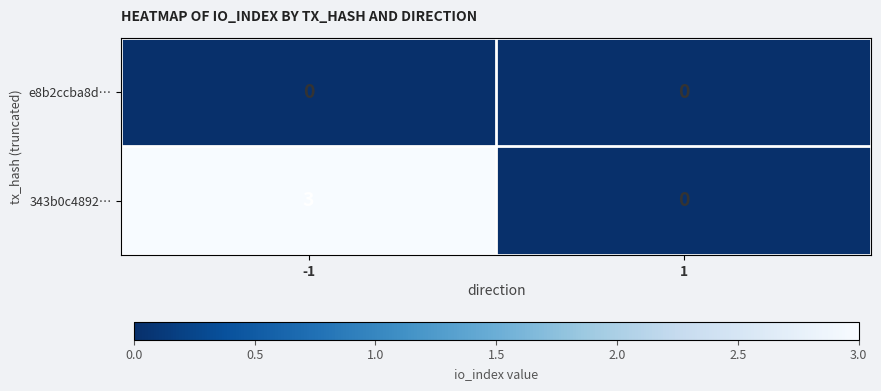

Reading left to right, extract all data points from this chart.

e8b2ccba8d…: 0	0
343b0c4892…: 3	0